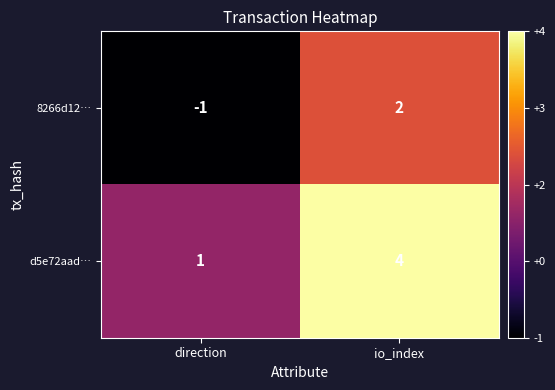

Rank the series by their average value, from lowest to highest.

8266d12…, d5e72aad…